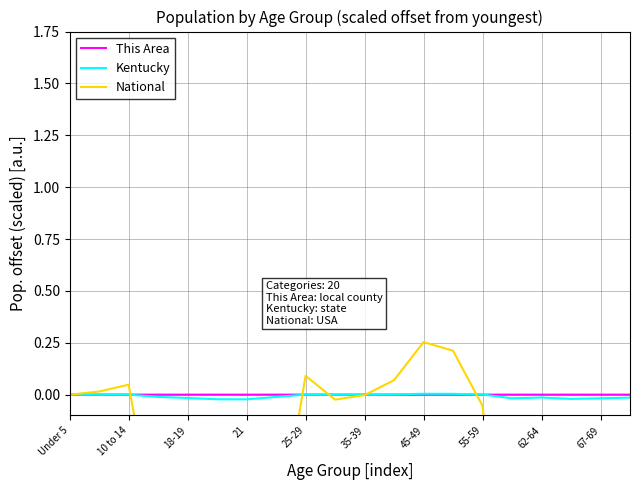

Which series has the largest range (max minus min)?

National